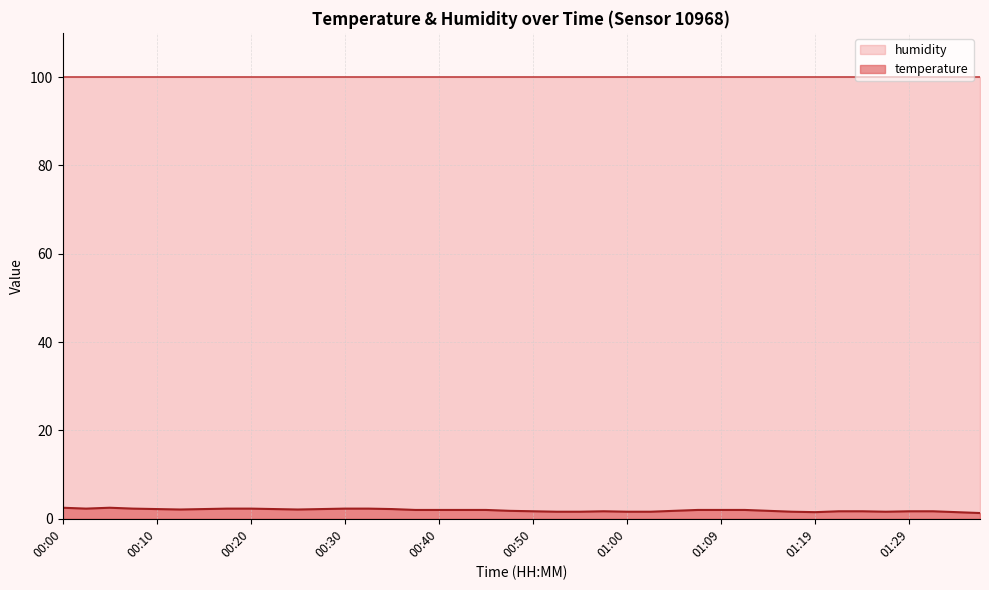

Approximately how many times larger is the value at 00:42 compared to 01:12?

1.0